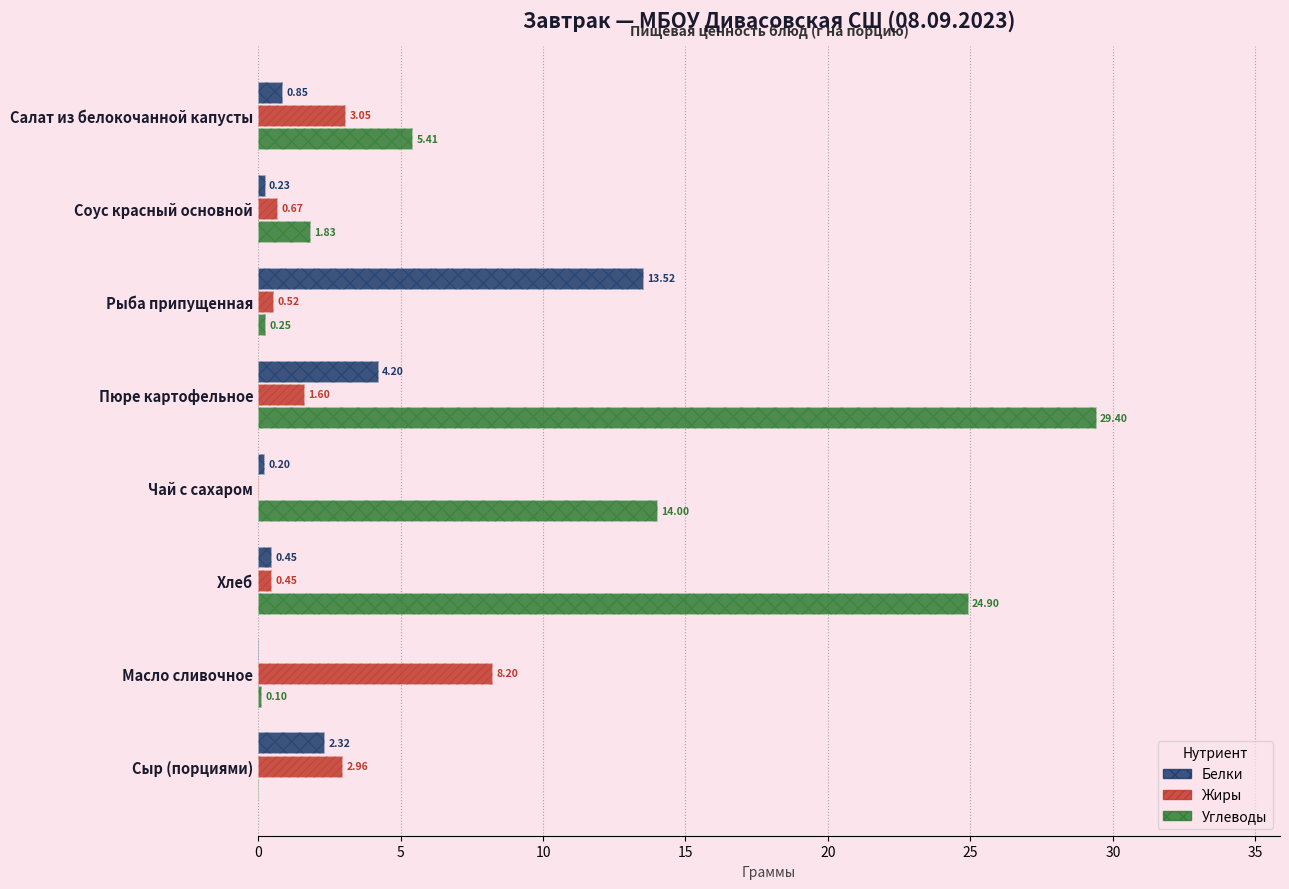

How many data points in Углеводы are above 5?

4